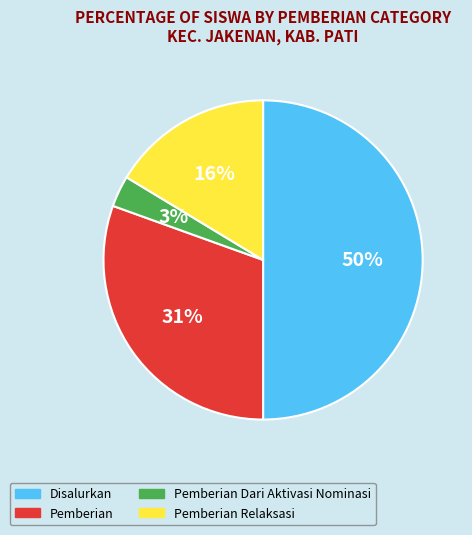

To the nearest percent, what is the average slice percentage?

25%